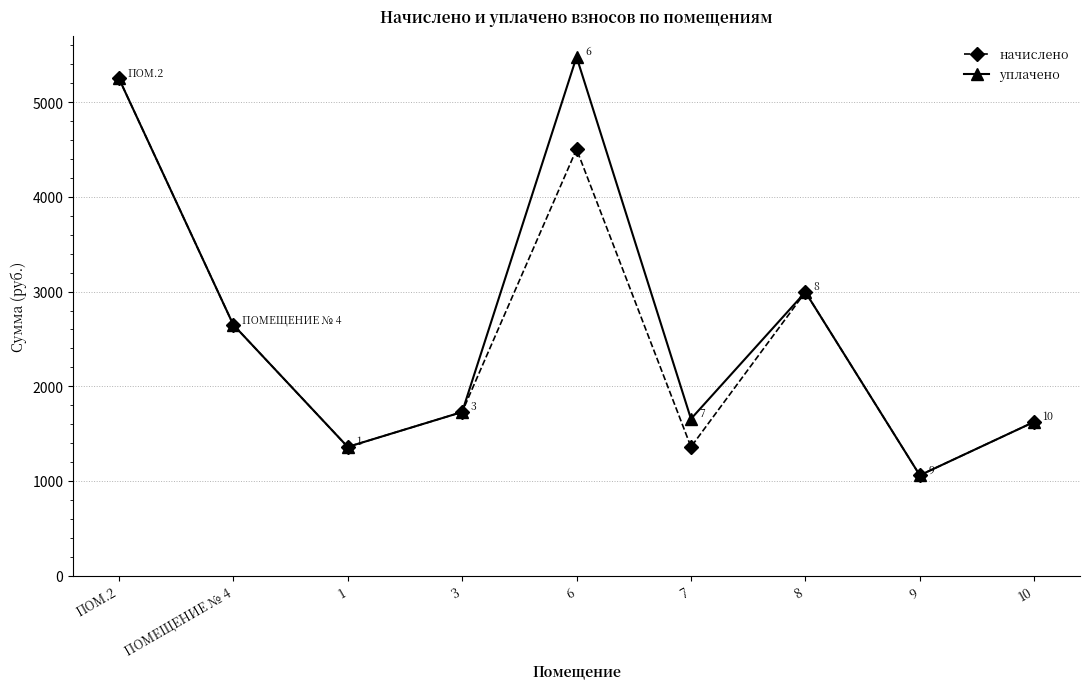

True or false: уплачено has more than 2 points higher than both neighbors.

False